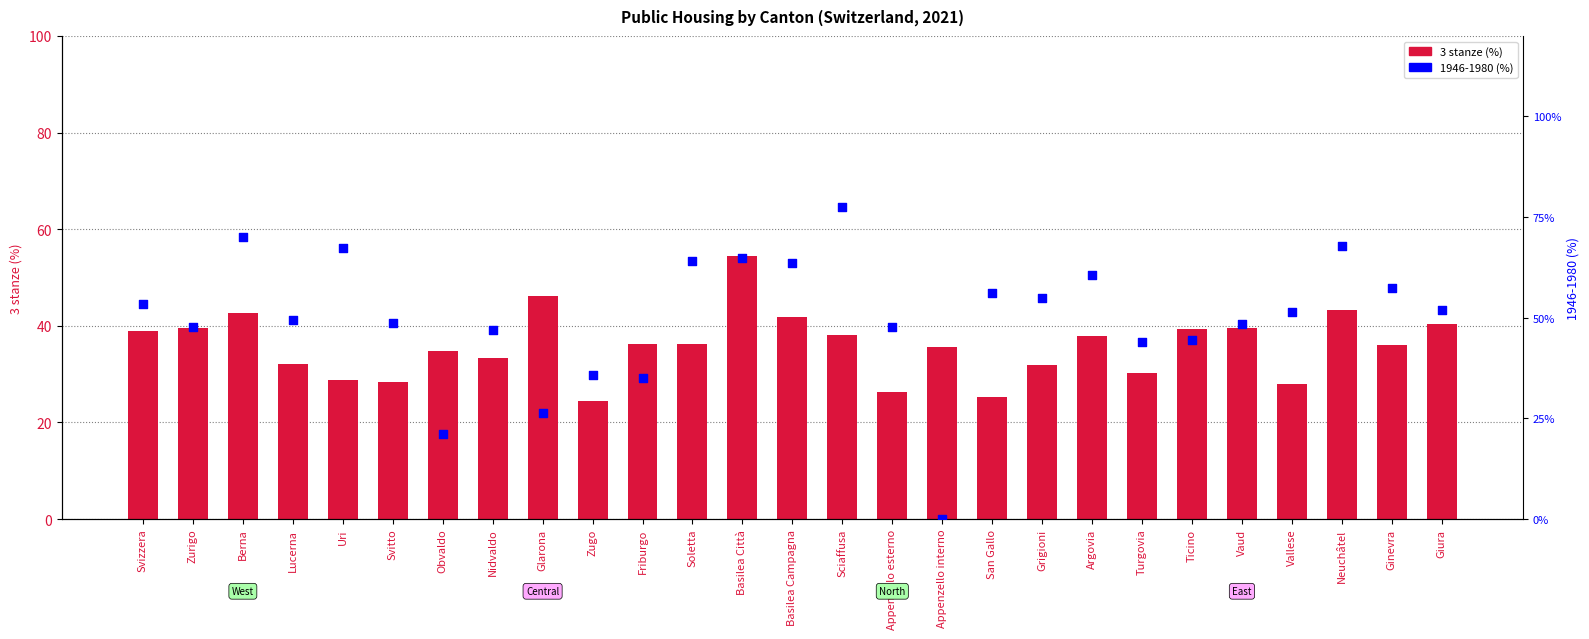

Which series contains the highest Y value?

1946-1980 (%)